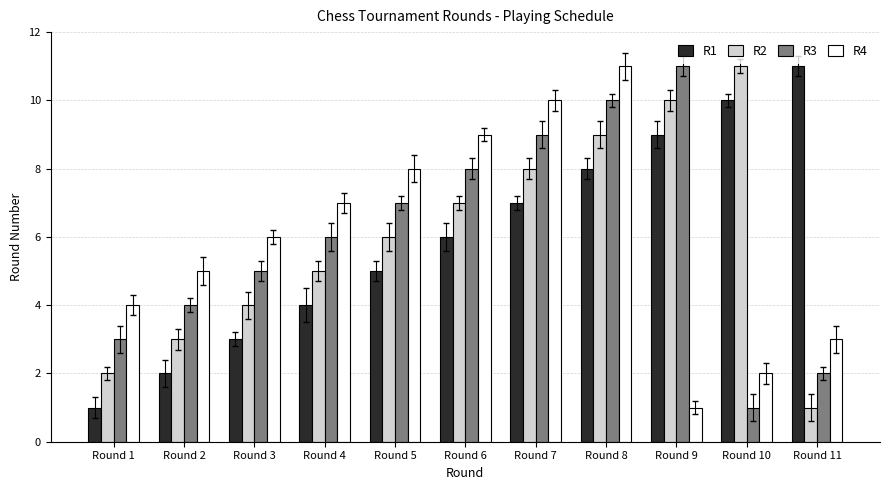

Which category has the lowest value in the R3 series?

Round 10